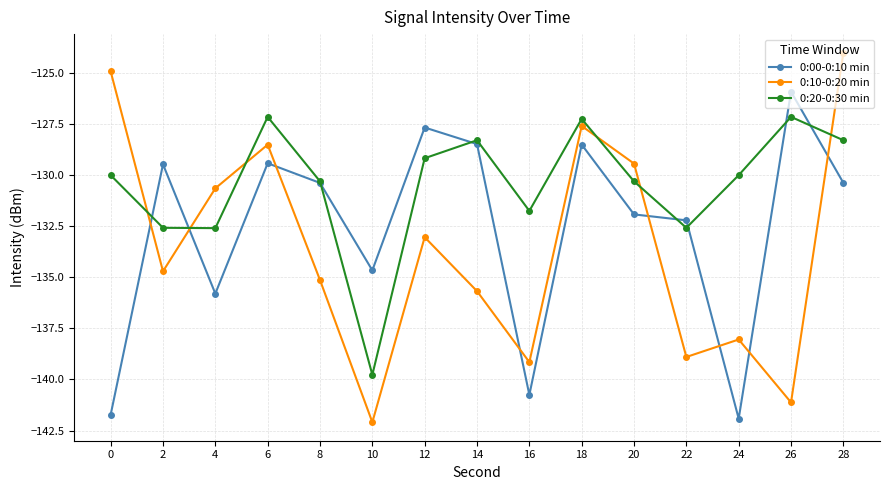

How many interior local peaks does the 0:20-0:30 min series have?

4